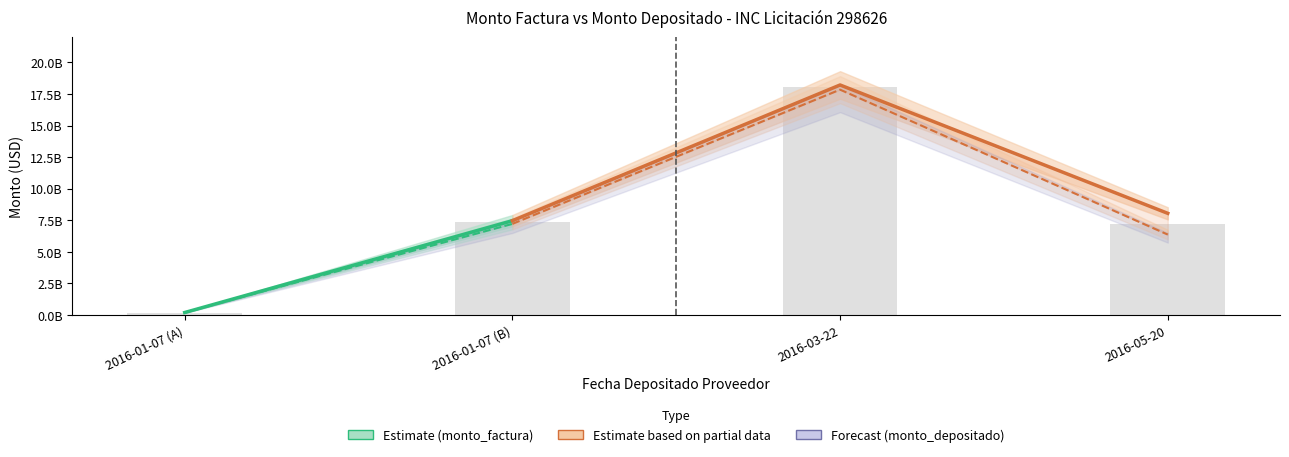

Approximately how many times larger is the value at 2016-03-22 compared to 2016-01-07 (A)?

95.9